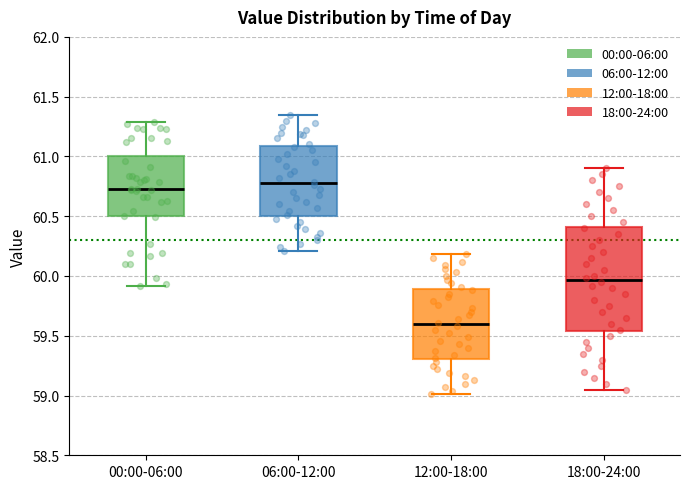

Where does the median line of the box for 12:00-18:00 sit on the y-axis? The values are not printed on the chart, so give them approximately, as read against the axis.

59.60